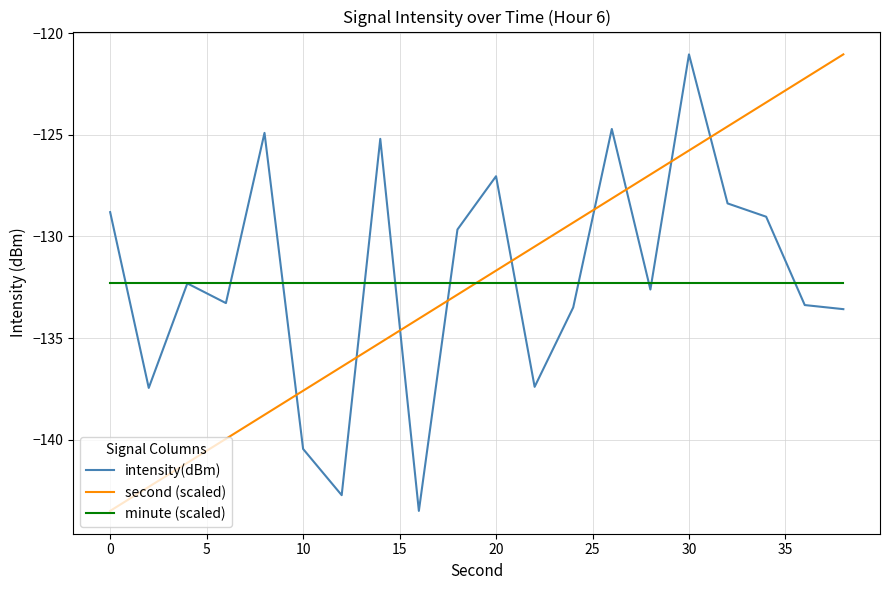

What is the lowest value of the second (scaled) series?

-143.5